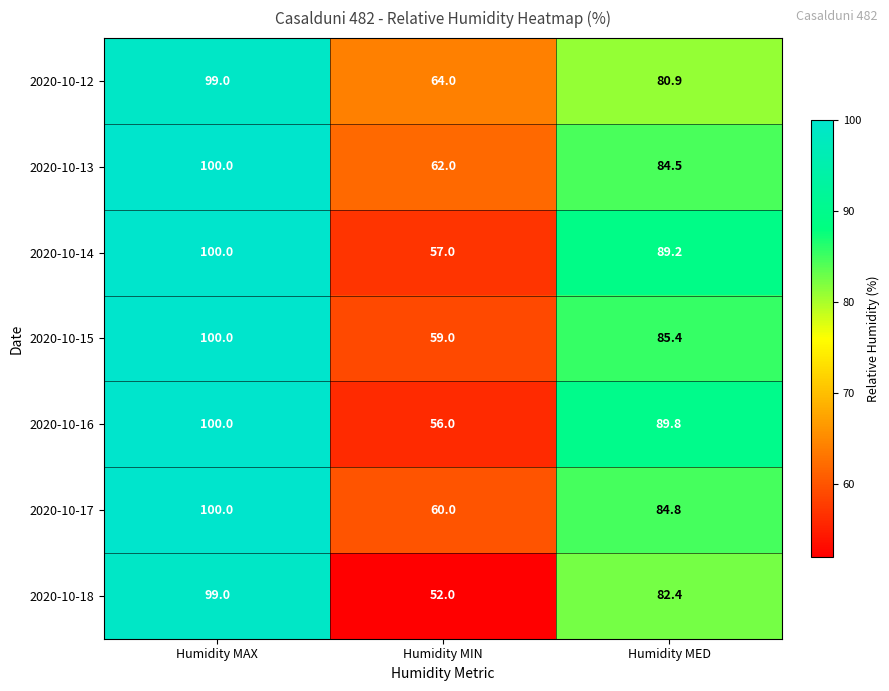

List the labels in order of 2020-10-17 value, smallest first.

Humidity MIN, Humidity MED, Humidity MAX